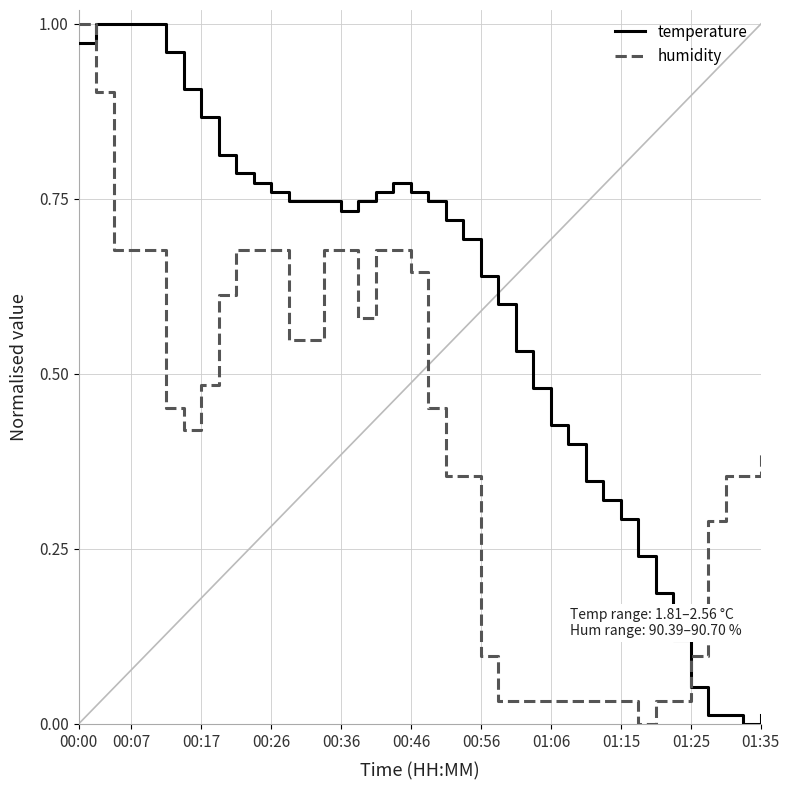

Which series has the largest total across all categories?

temperature